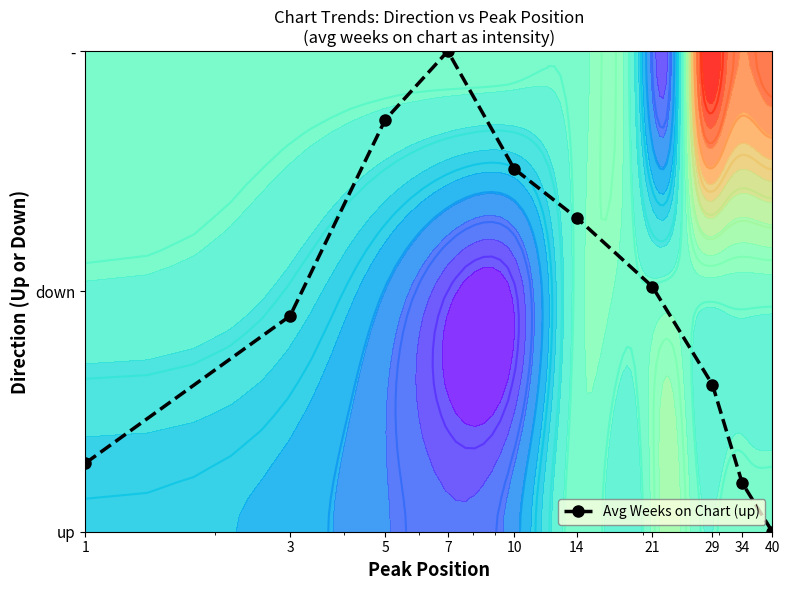

How many data points does each series have?

10